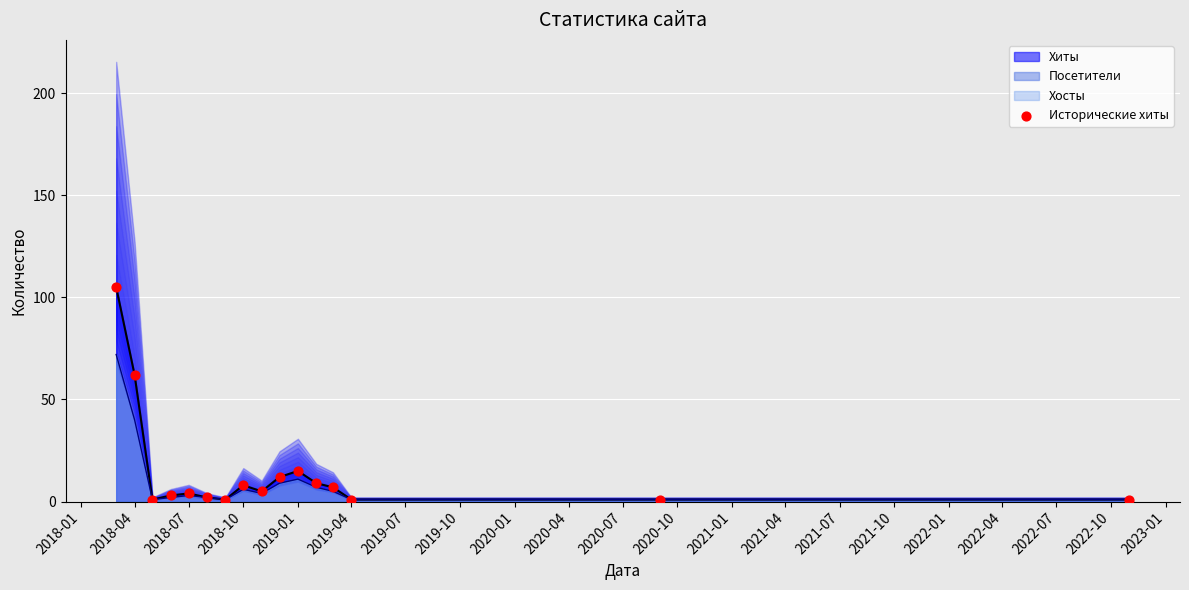

Where is Хиты nearest to the value 53?

2018-04